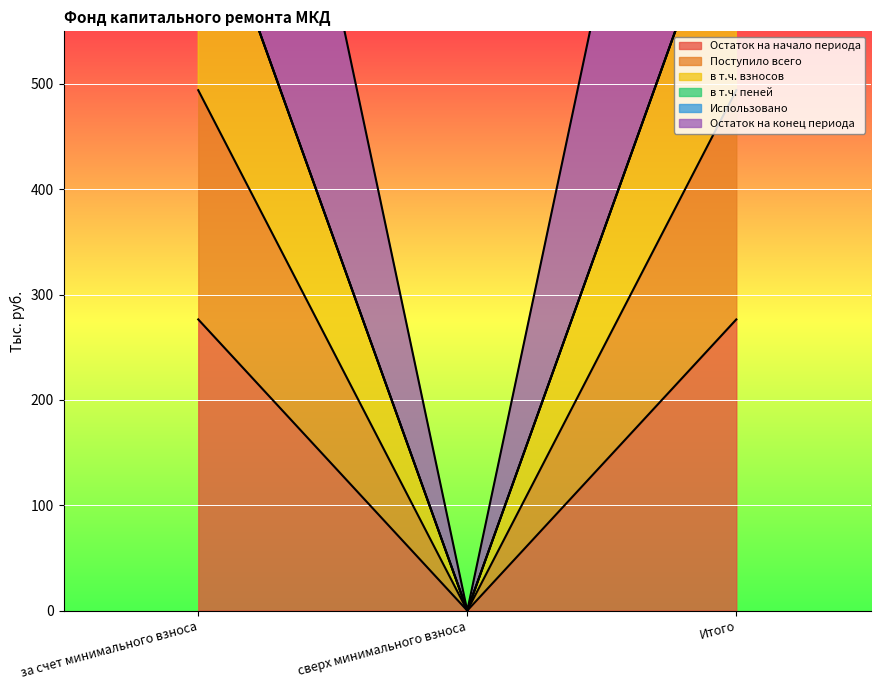

At which category is the sum across all series the highest?

за счет минимального взноса